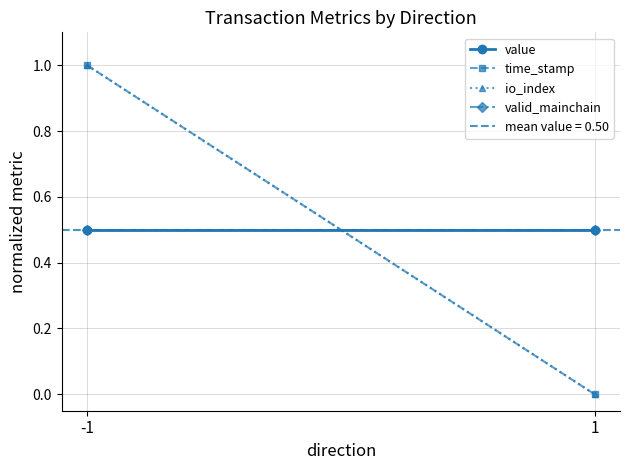

At which category is the sum across all series the highest?

-1